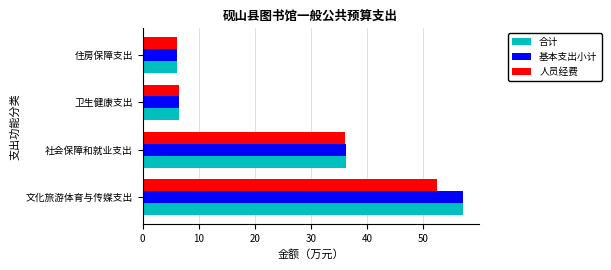

The 合计 series shows 57.1 at 文化旅游体育与传媒支出. True or false?

True